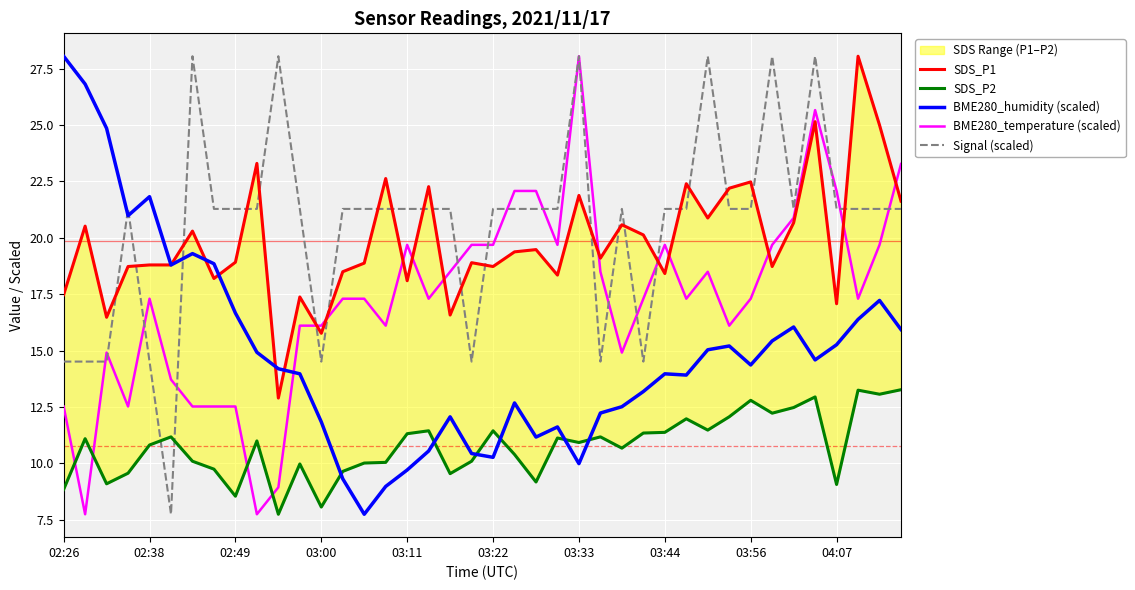

The Signal (scaled) series shows 21.3 at 04:07. True or false?

True